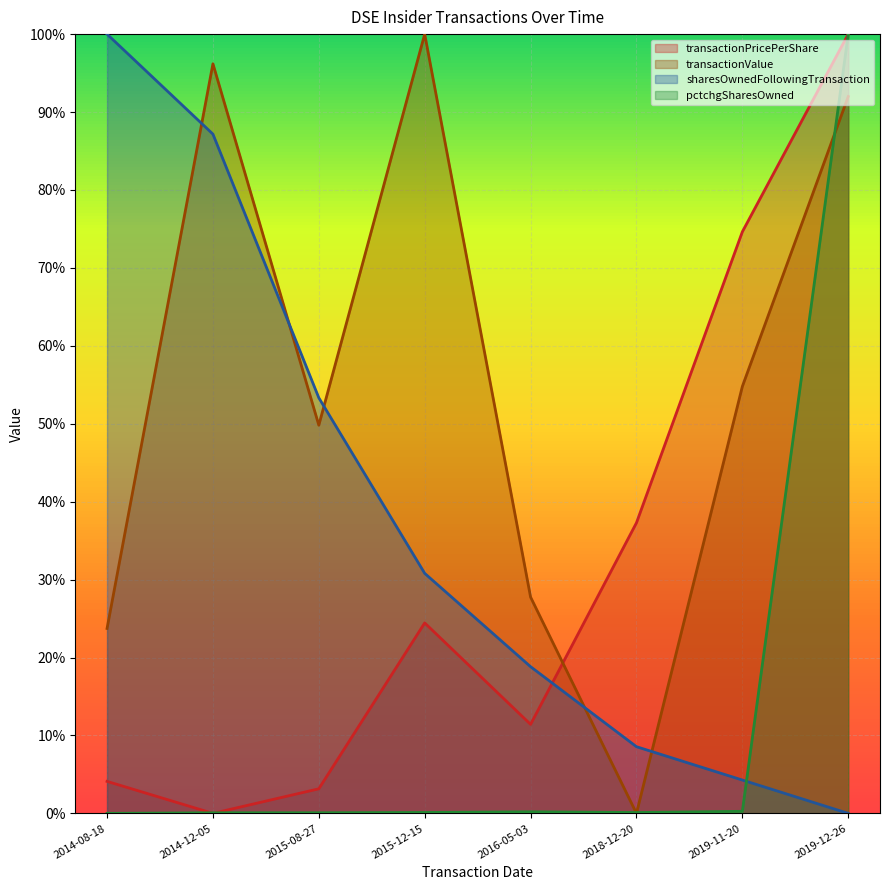

The sharesOwnedFollowingTransaction series shows 0.3 at 2015-12-15. True or false?

True